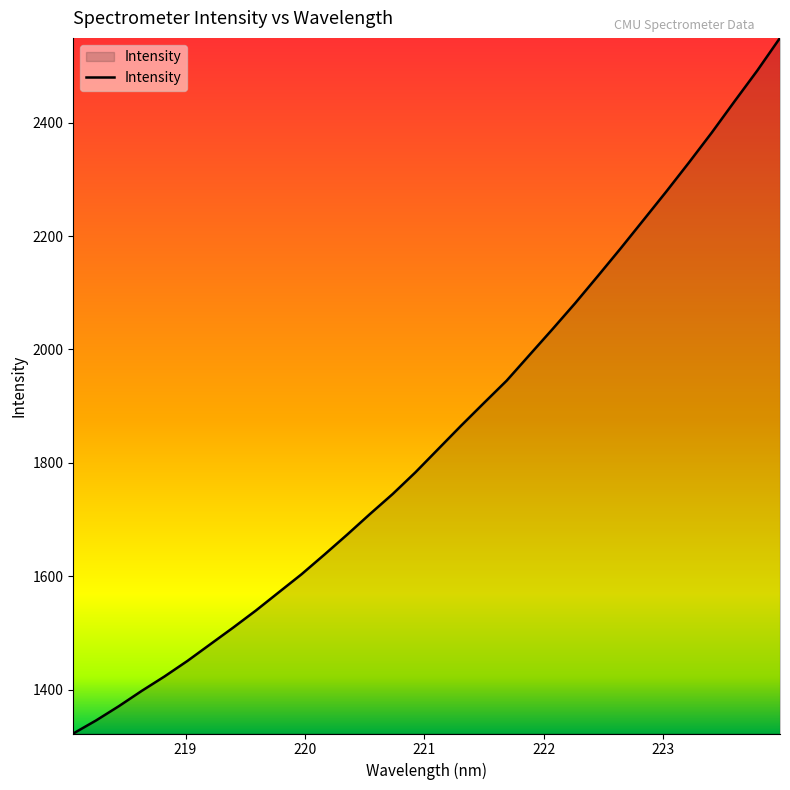

What is the difference between the maximum and minimum values?

1227.0